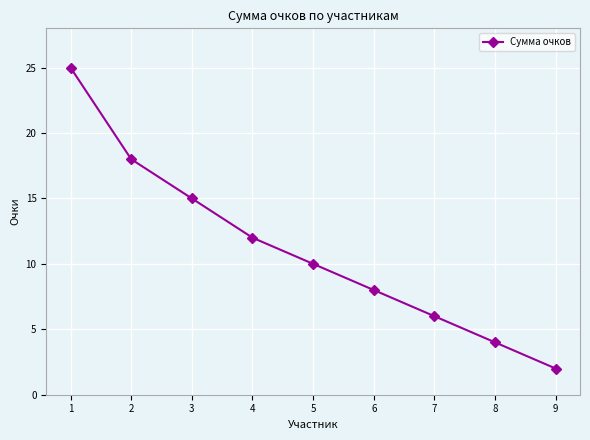

Reading left to right, extract all data points from this chart.

25	18	15	12	10	8	6	4	2